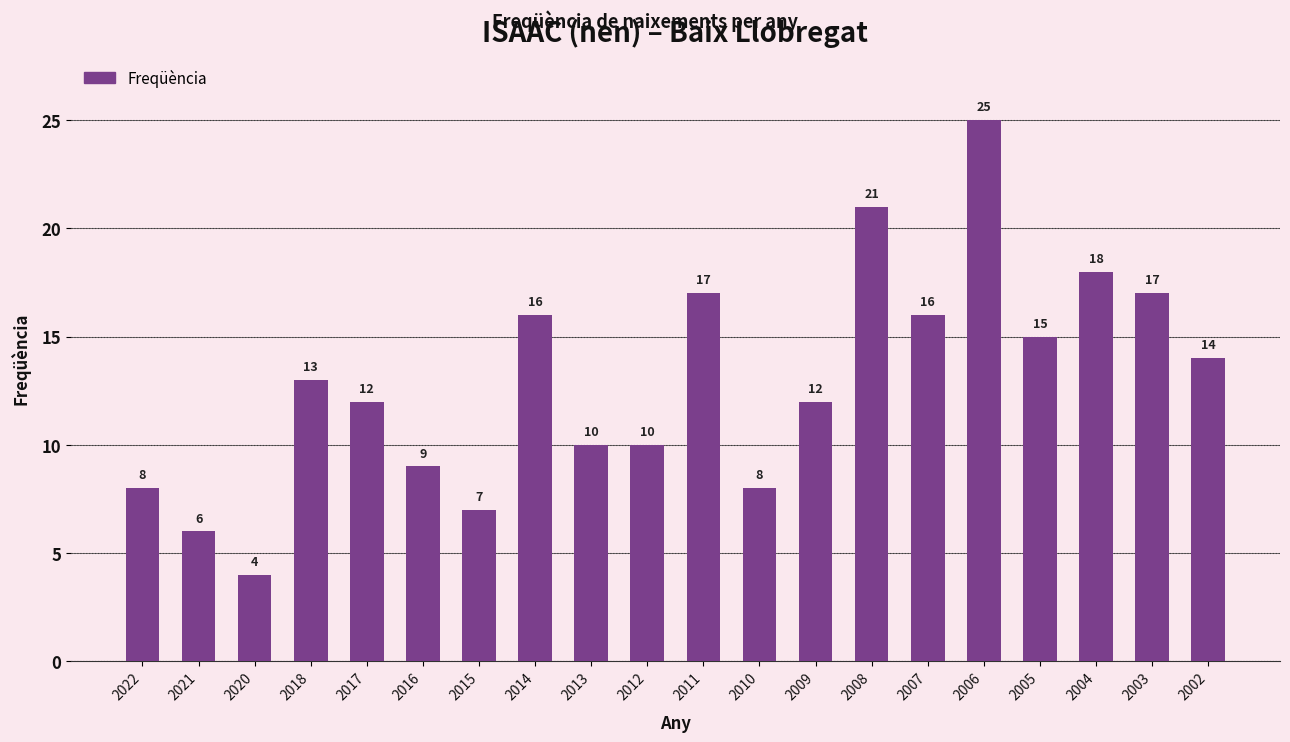

True or false: the data shows 20 at 2017.

False